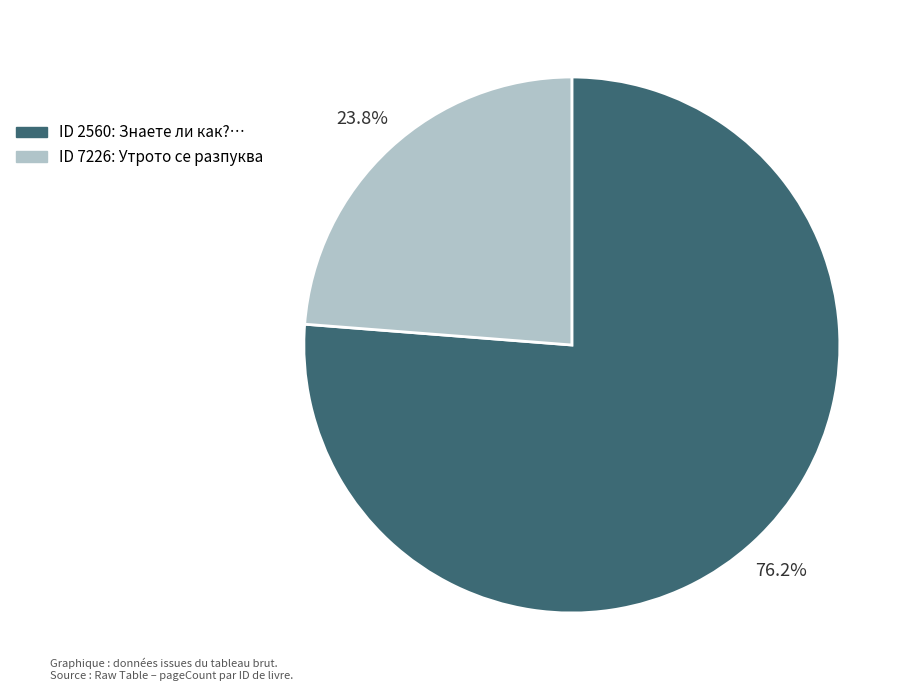

What is the ratio of the value at ID 2560: Знаете ли как?… to the value at ID 7226: Утрото се разпуква?

3.2